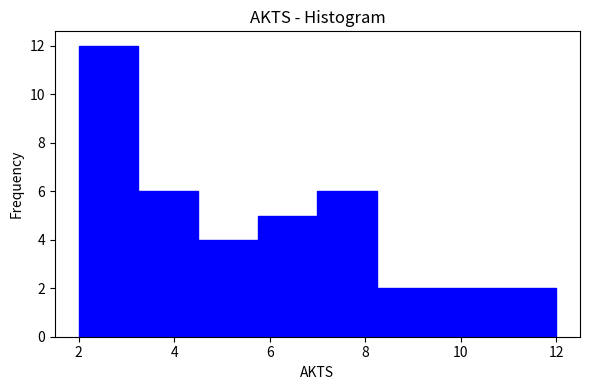

Which range on the x-axis has the tallest bar?

2.00 to 3.25